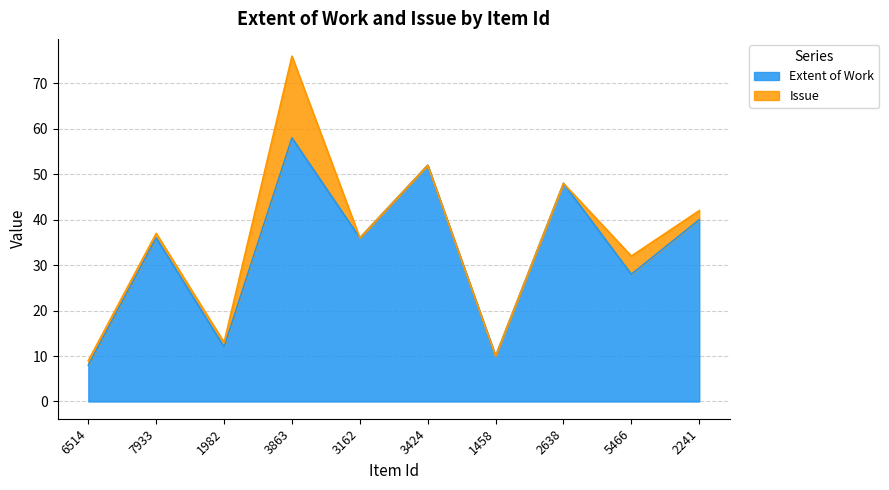

Is it true that the value at 6514 is 8?

True